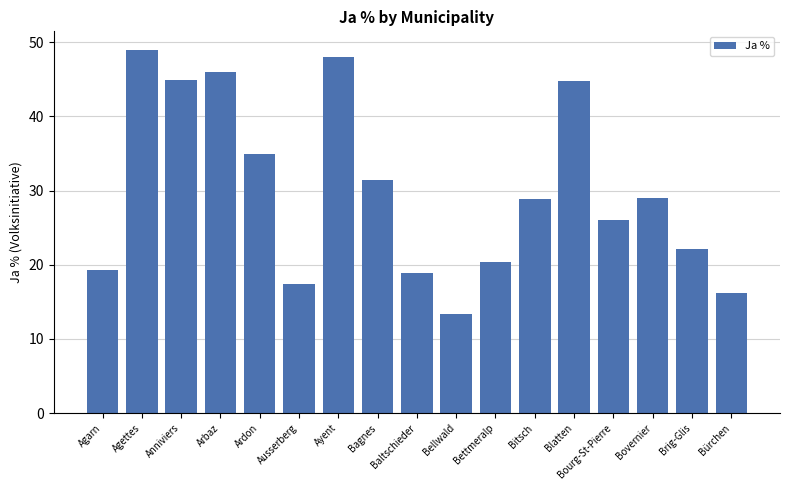

At which category does the chart reach its peak across all series?

Agettes